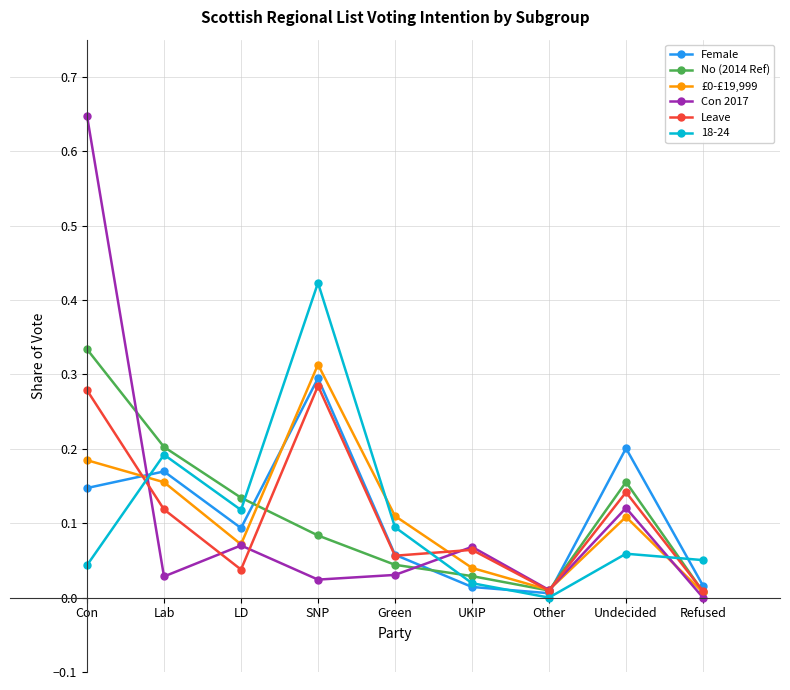

What is the total value across all series at Undecided?

0.8